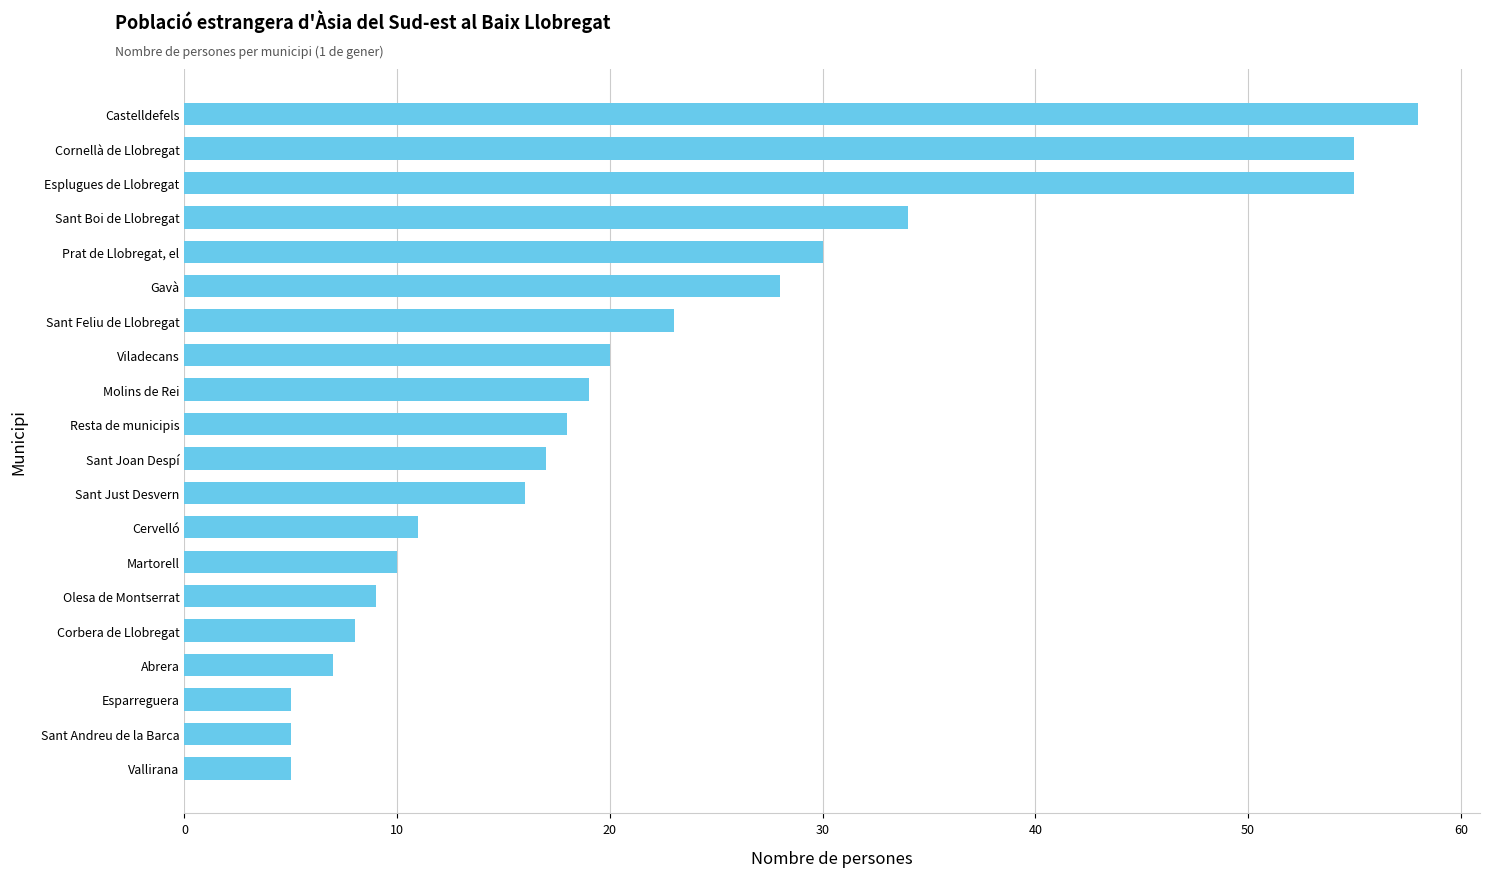

Which label corresponds to the largest value in the chart?

Castelldefels